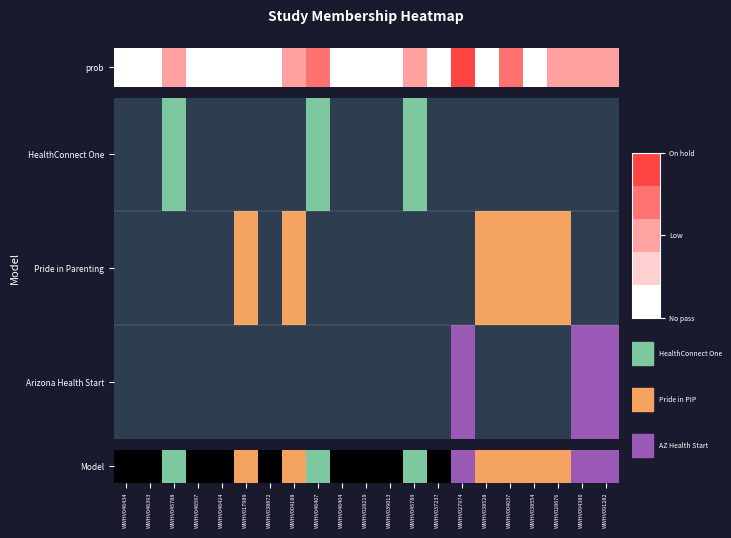

What is the greatest value displayed?

4